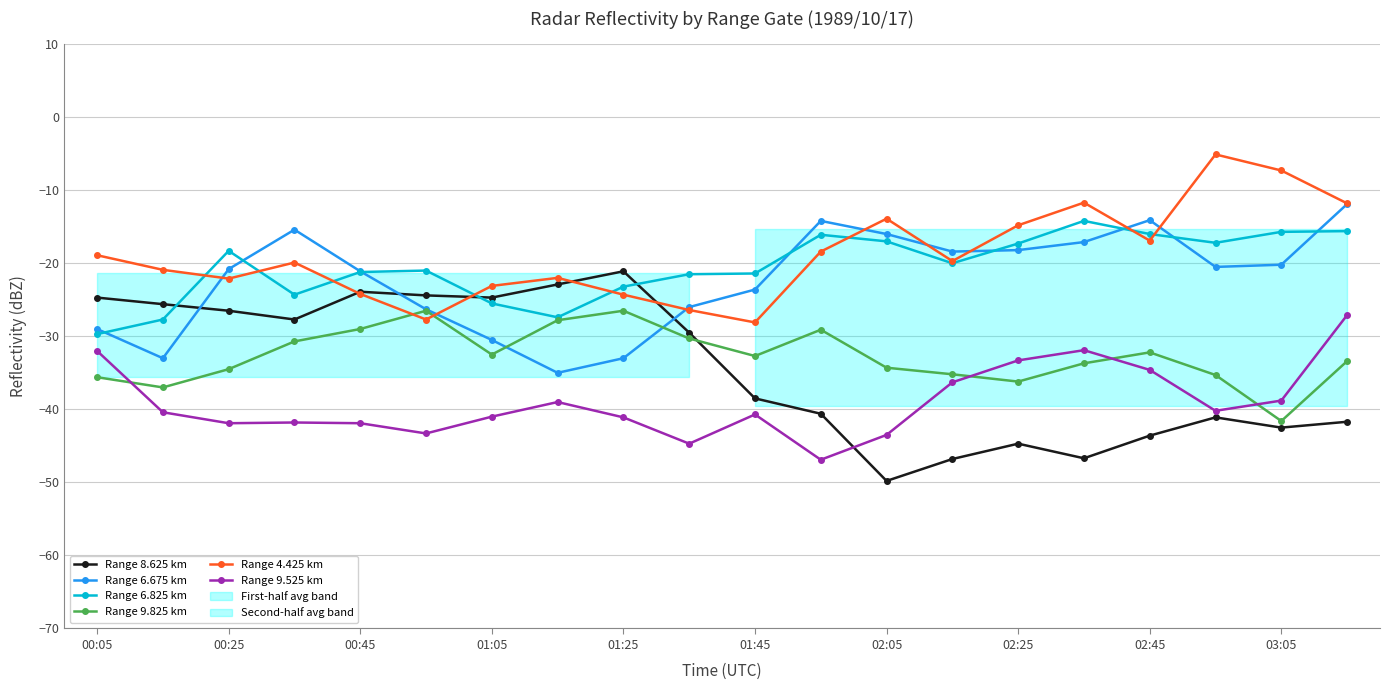

True or false: Range 6.825 km has a value of -21.4 at 01:45.

True